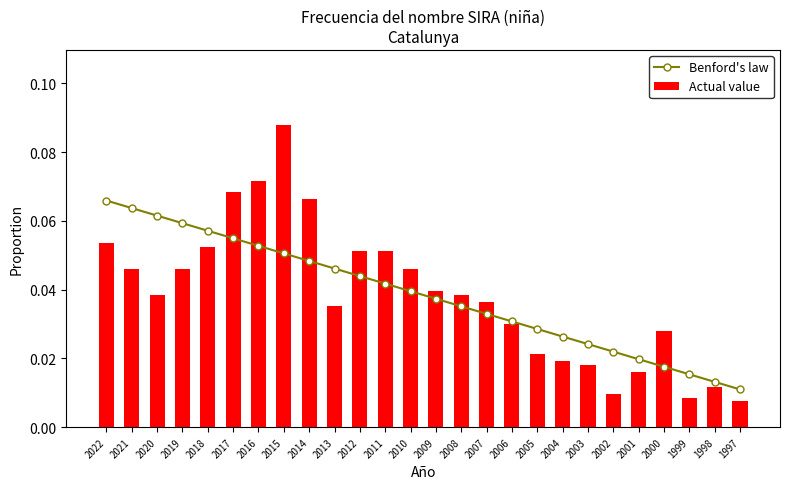

Reading right to left, list all the values displayed in this chart.

Benford's law: 1997=0.0	1998=0.0	1999=0.0	2000=0.0	2001=0.0	2002=0.0	2003=0.0	2004=0.0	2005=0.0	2006=0.0	2007=0.0	2008=0.0	2009=0.0	2010=0.0	2011=0.0	2012=0.0	2013=0.0	2014=0.0	2015=0.1	2016=0.1	2017=0.1	2018=0.1	2019=0.1	2020=0.1	2021=0.1	2022=0.1
Actual value: 1997=0.0	1998=0.0	1999=0.0	2000=0.0	2001=0.0	2002=0.0	2003=0.0	2004=0.0	2005=0.0	2006=0.0	2007=0.0	2008=0.0	2009=0.0	2010=0.0	2011=0.1	2012=0.1	2013=0.0	2014=0.1	2015=0.1	2016=0.1	2017=0.1	2018=0.1	2019=0.0	2020=0.0	2021=0.0	2022=0.1